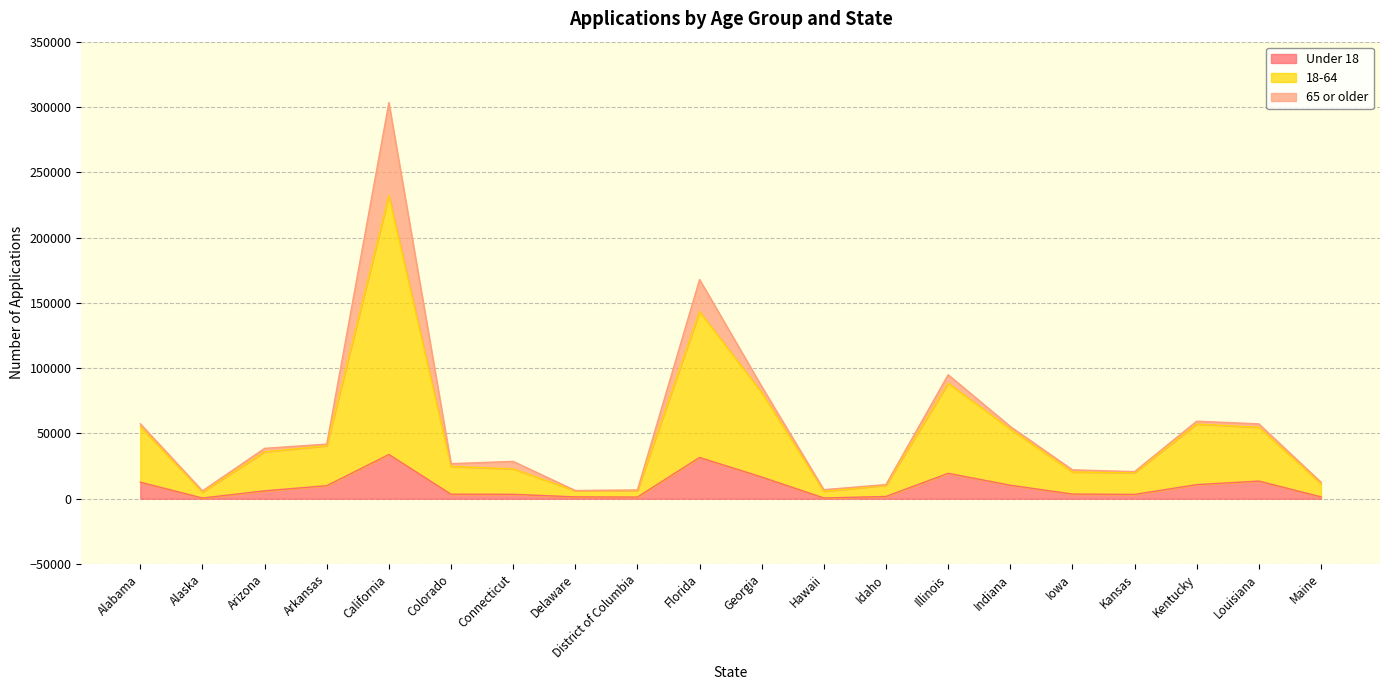

What is the difference between the highest and lowest values at Iowa?

18549